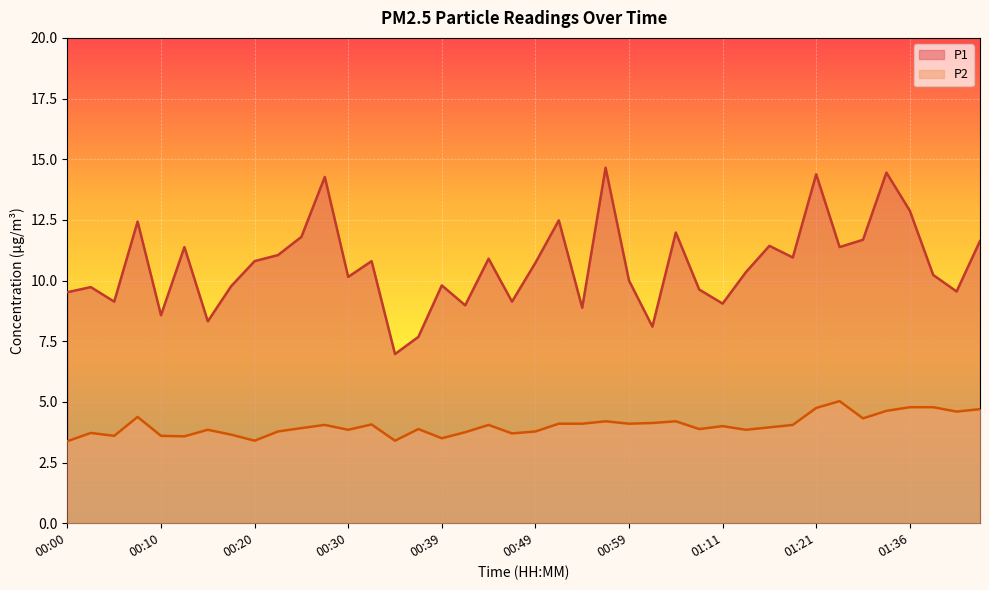

At how many categories does at least one series exceed 5?

40